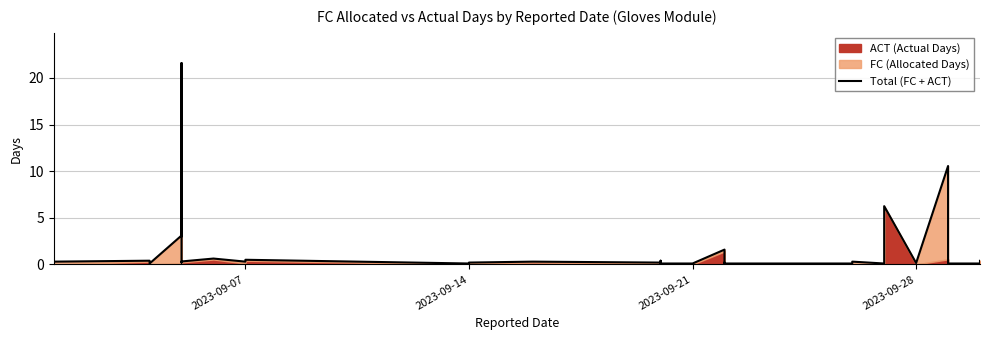

How many interior local peaks (higher than both neighbors) does the data have?

12